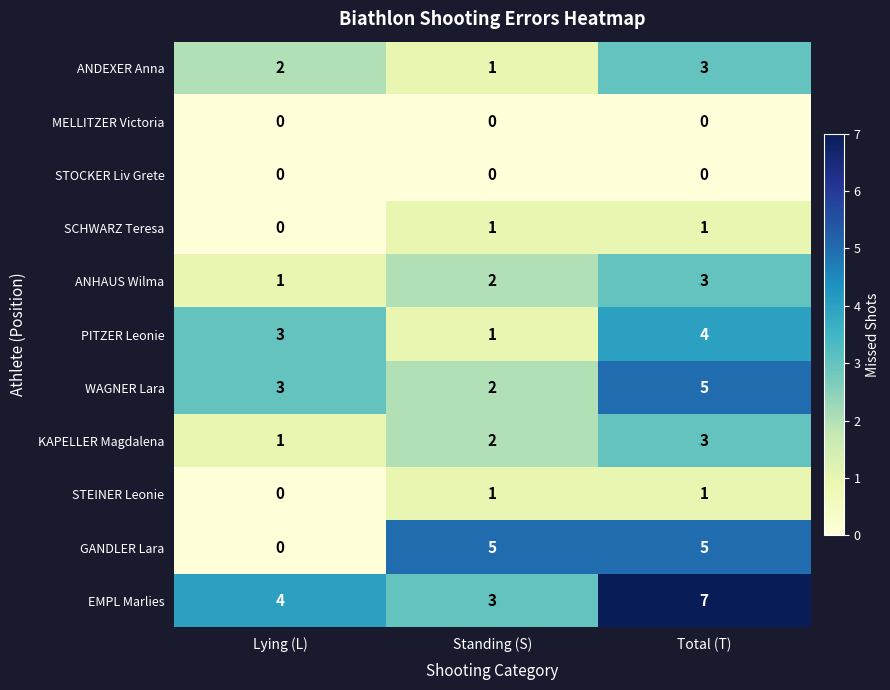

Which series has the largest range (max minus min)?

GANDLER Lara